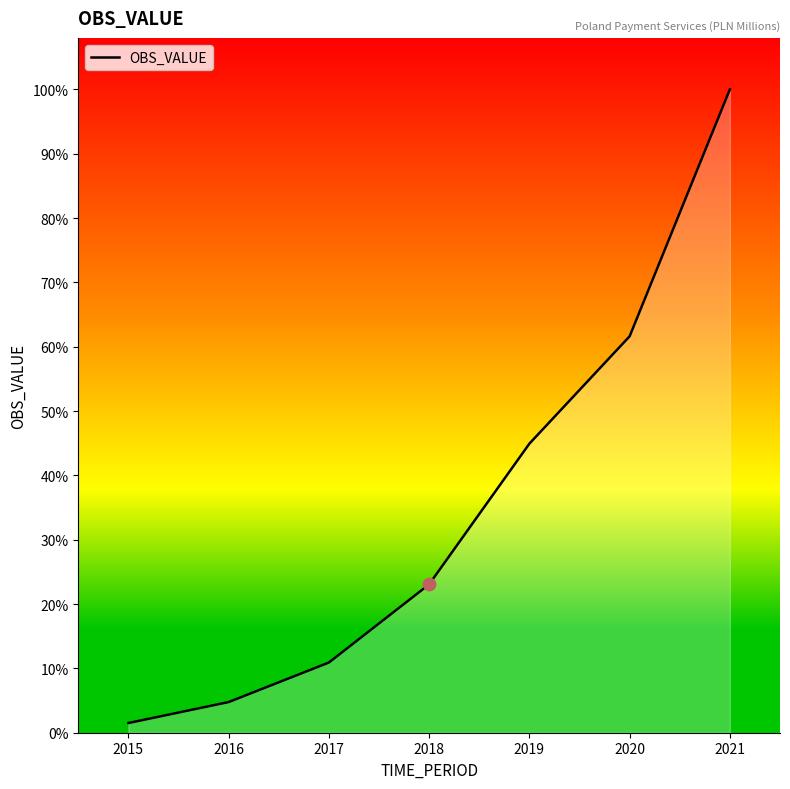

What is the change in value from 2017 to 2018?

+2907.5